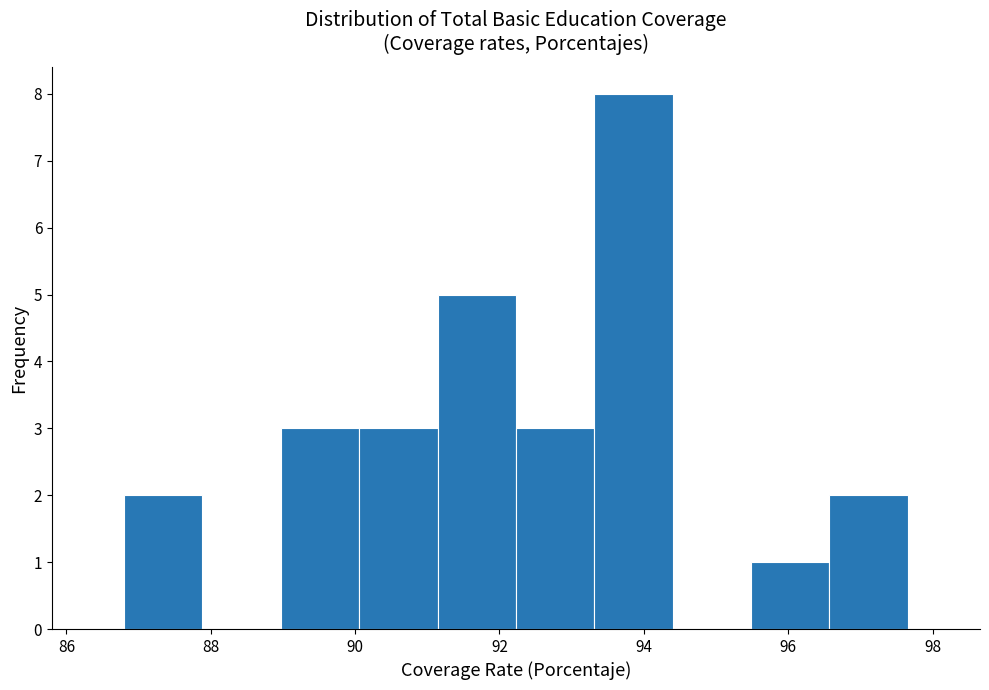

Which range on the x-axis has the tallest bar?

93.4 to 94.4